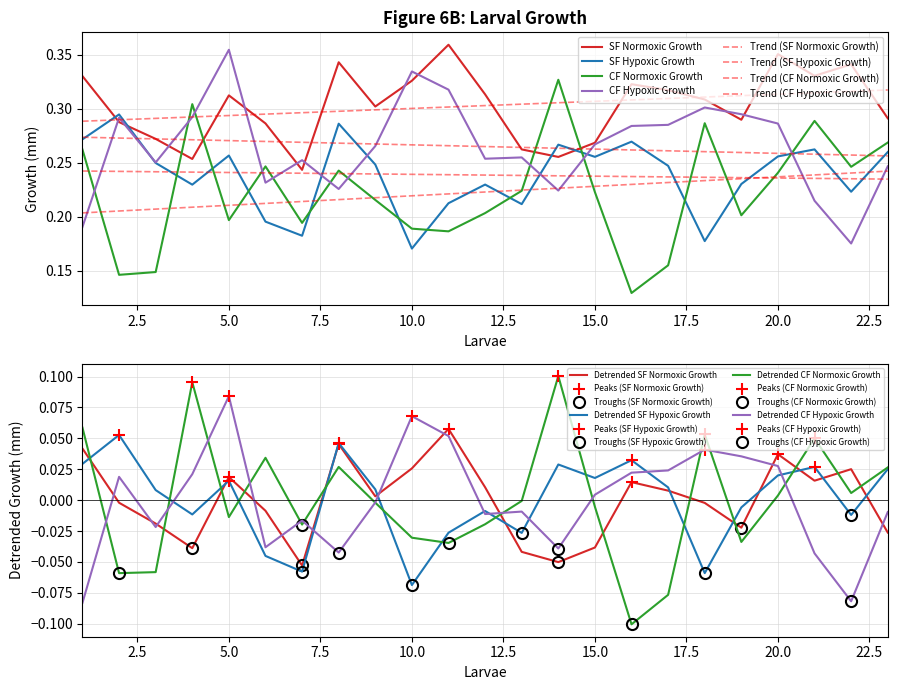

List the series in order of their peak value, lowest first.

SF Hypoxic Growth, CF Normoxic Growth, CF Hypoxic Growth, SF Normoxic Growth